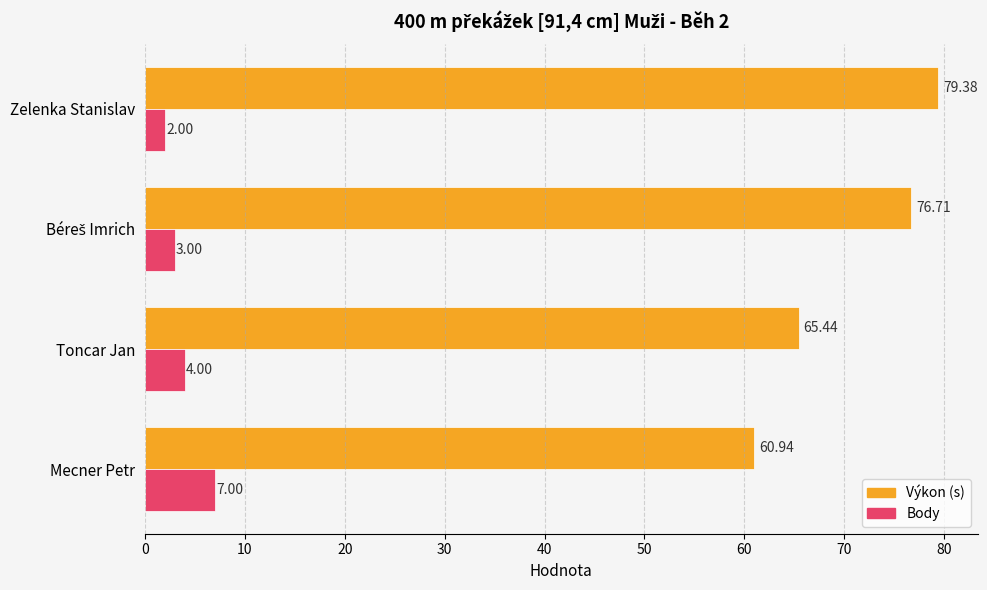

Is the value of Výkon (s) at Mecner Petr greater than the value of Body at Zelenka Stanislav?

Yes